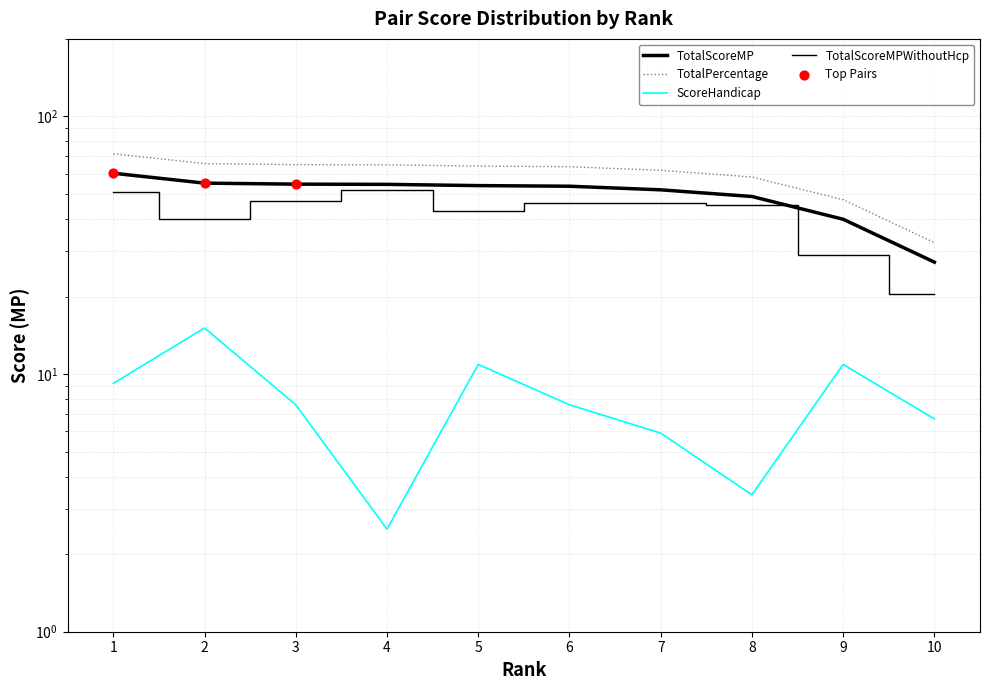

Which series has the widest spread of Y values?

TotalPercentage